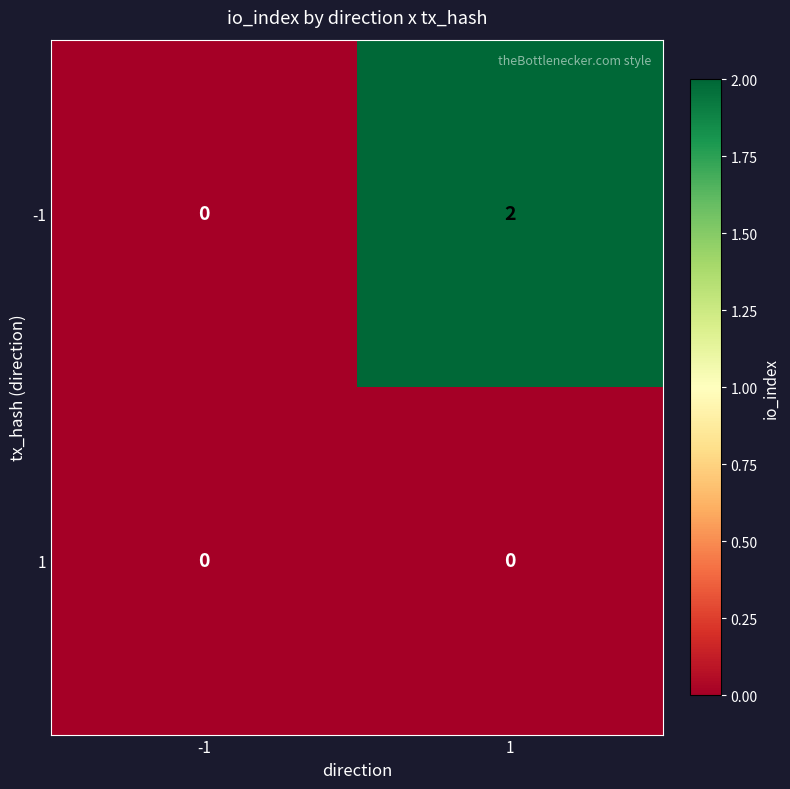

At which category is the sum across all series the highest?

1